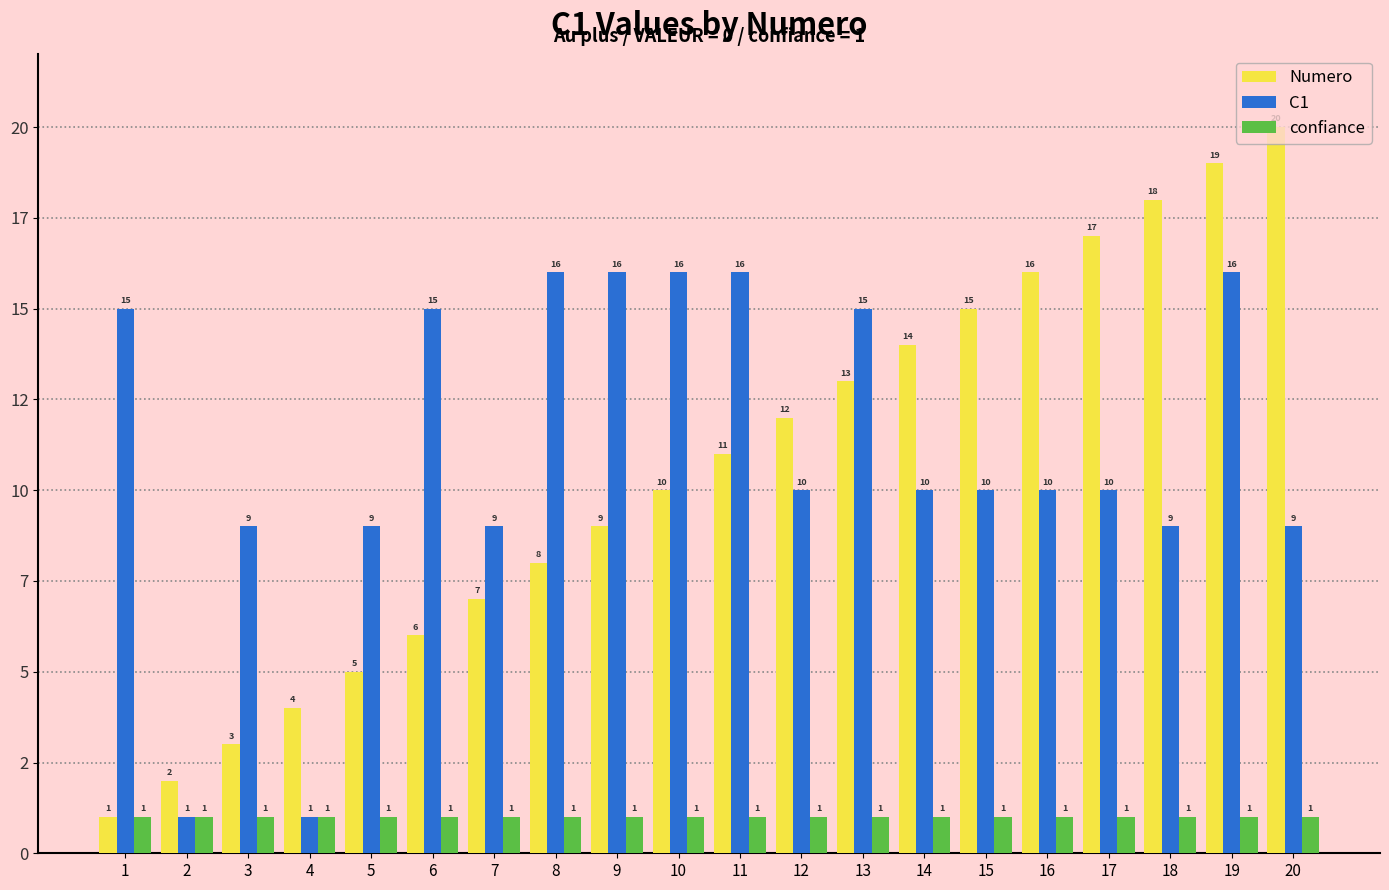

What are all the series names shown in the legend?

Numero, C1, confiance